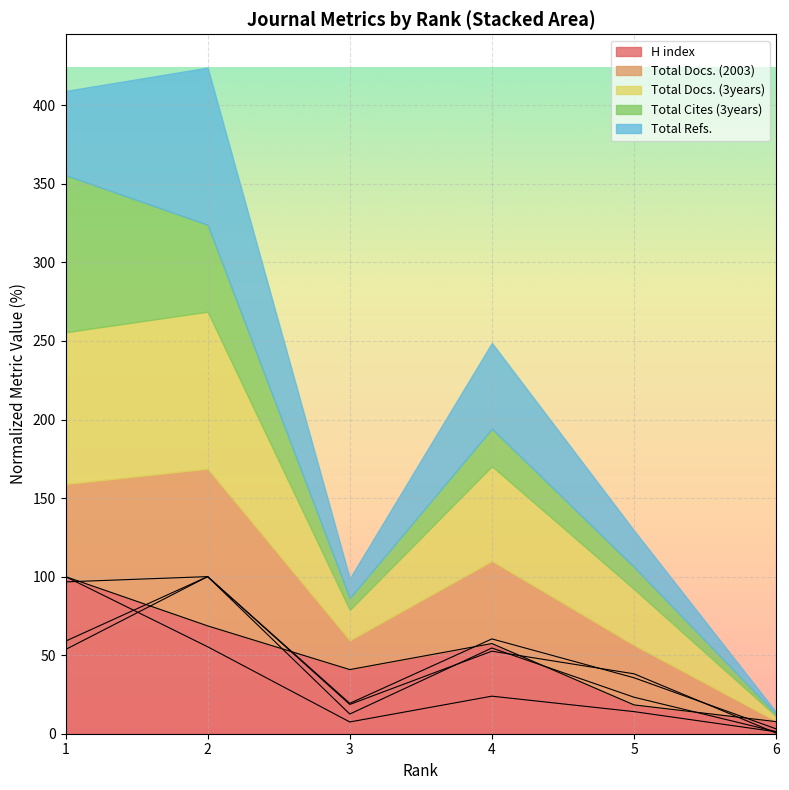

How many lines are shown in the chart?

5